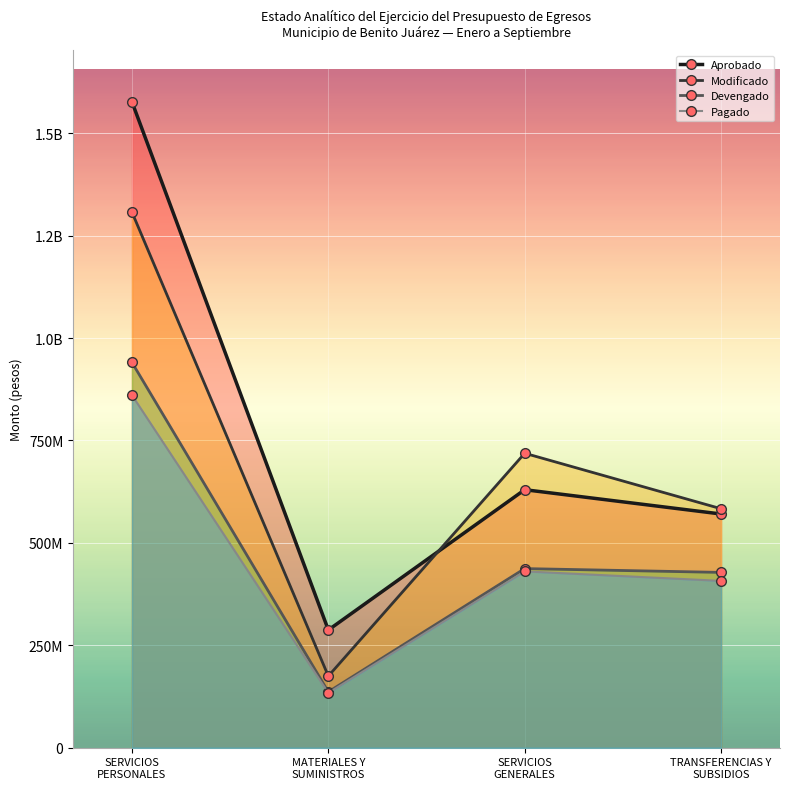

True or false: Aprobado and Devengado cross at least once.

False